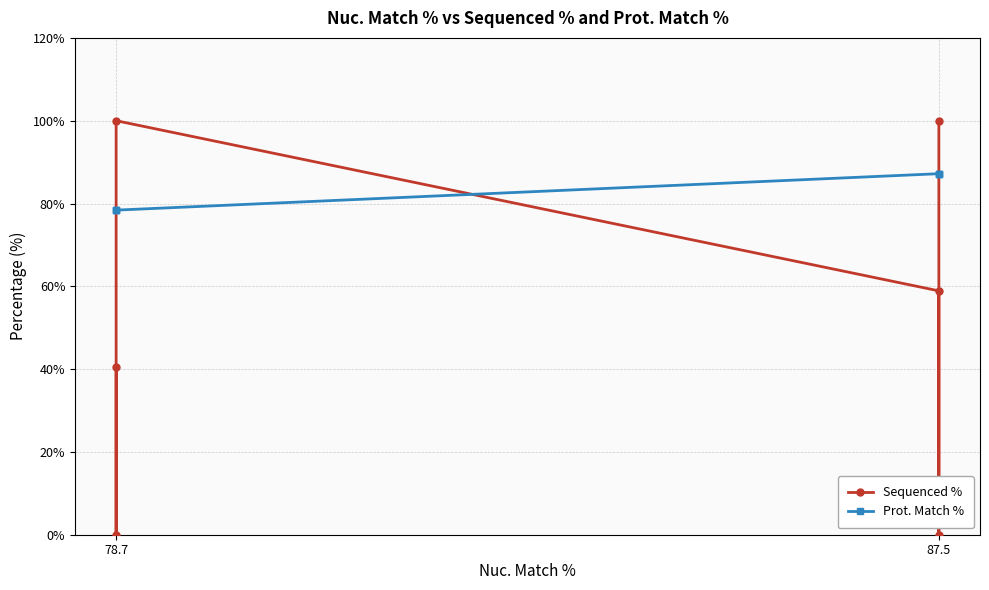

Between 87.5 and 78.7, which series saw the biggest shift?

Prot. Match %